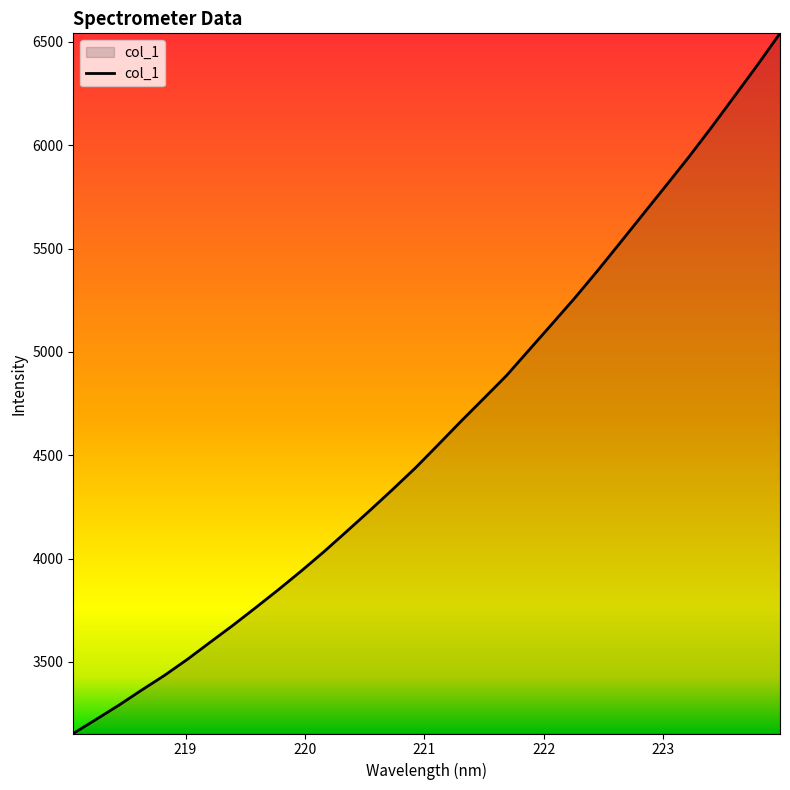

What is the maximum value shown in the chart?

6541.6